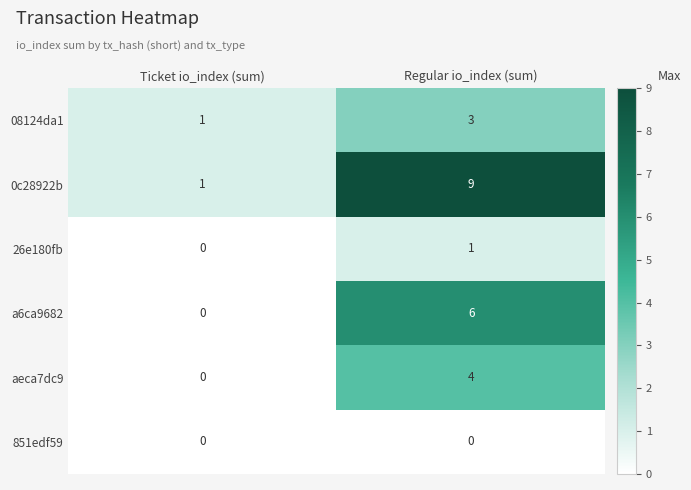

True or false: a6ca9682 has a value of 0 at Ticket io_index (sum).

True